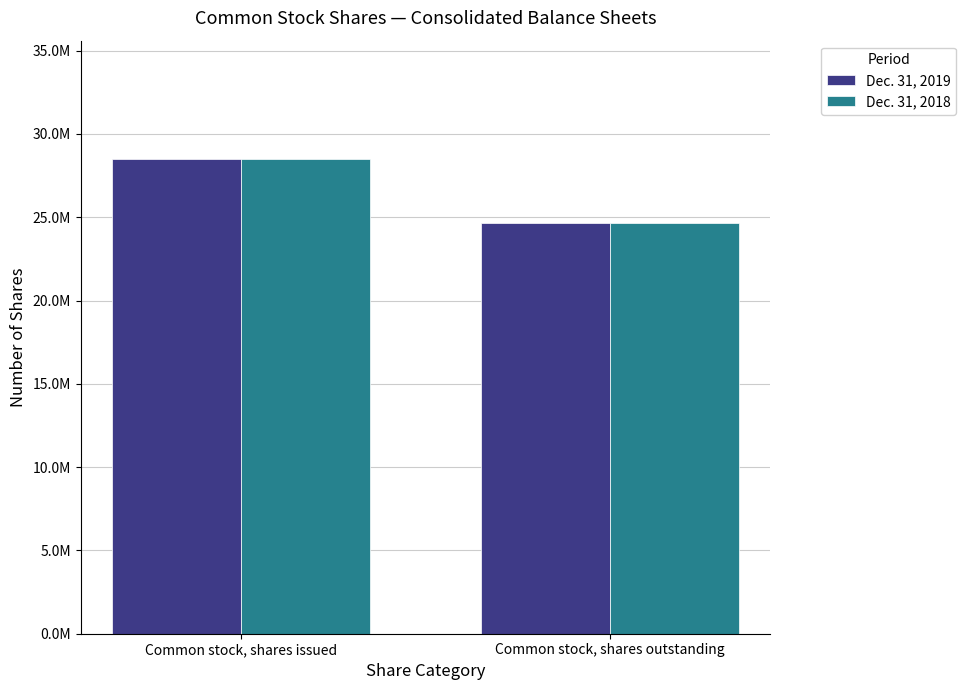

What is the difference between the maximum and minimum values in the Dec. 31, 2019 series?

3825656